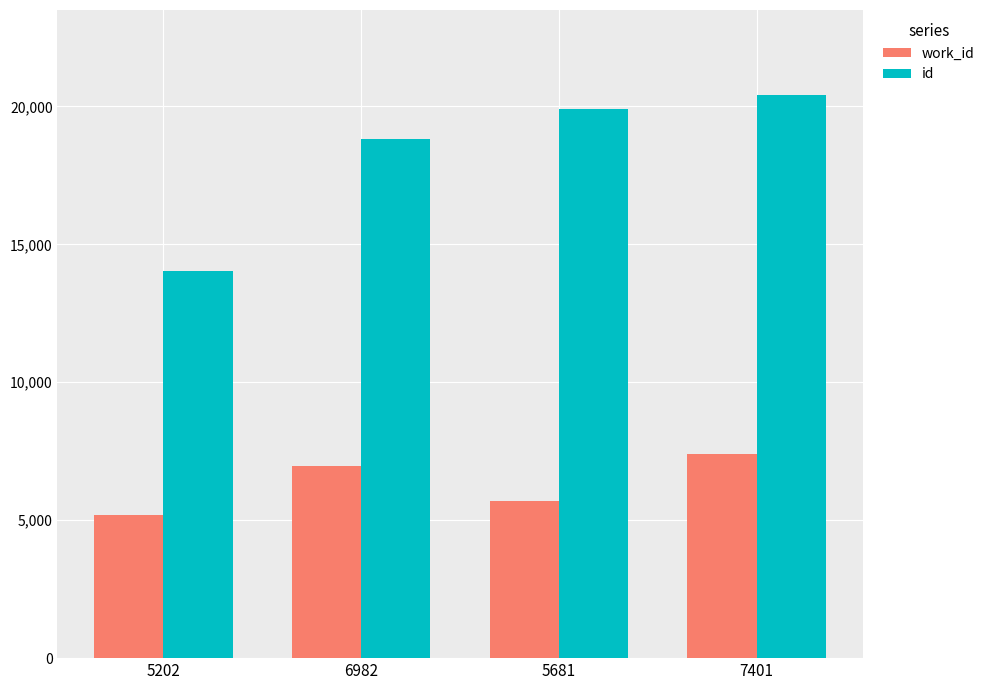

The value of id at 6982 is 5511. True or false?

False